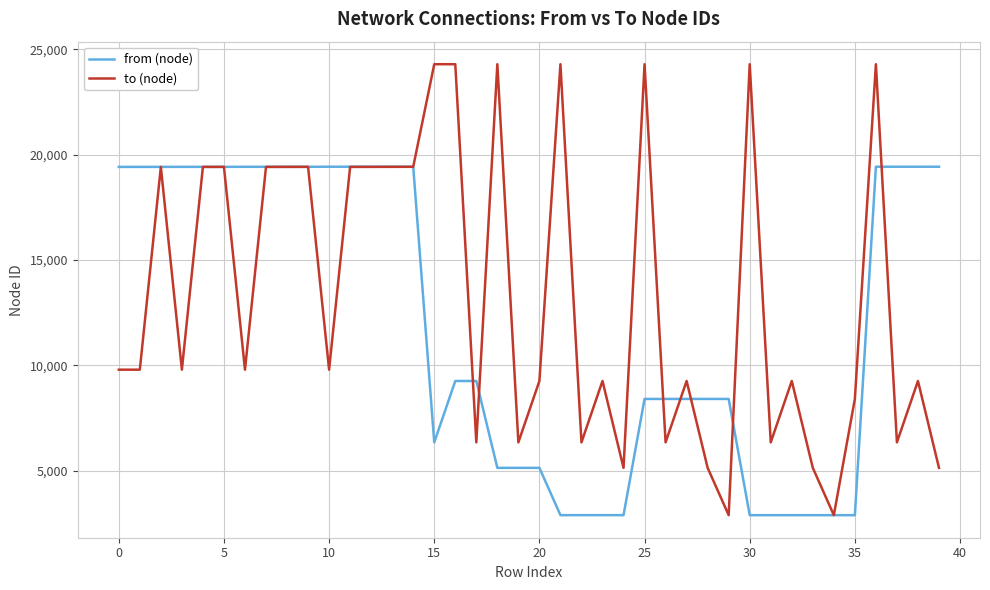

What is the average value of the to (node) series?

13309